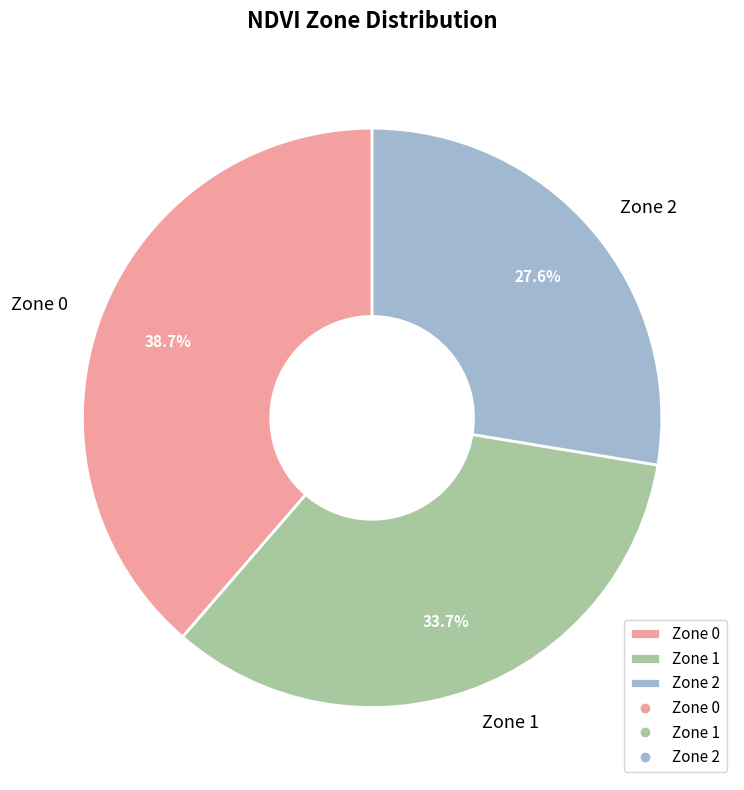

Approximately how many times larger is the value at Zone 0 compared to Zone 1?

1.1